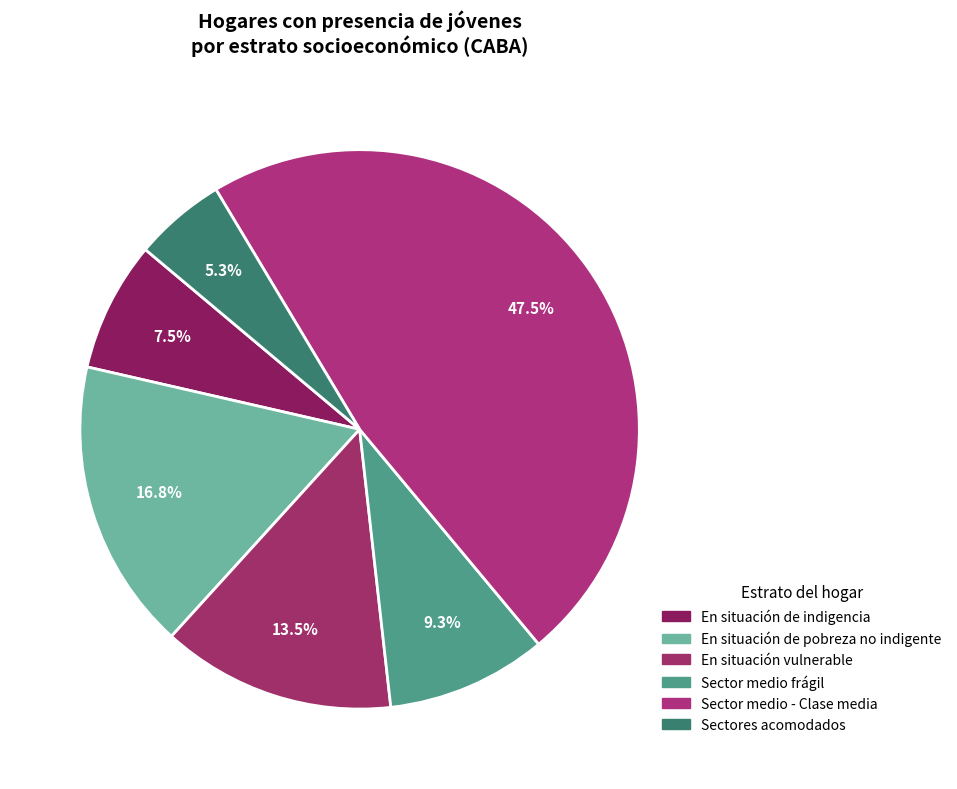

Does En situación de indigencia represent more than half of the total?

No